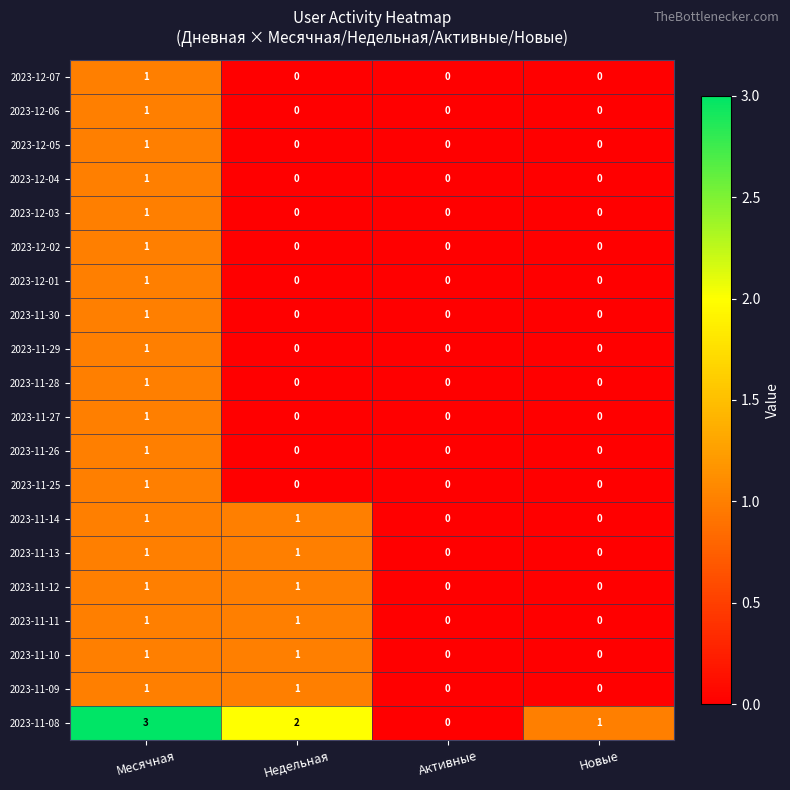

Which series has the largest total across all categories?

2023-11-08